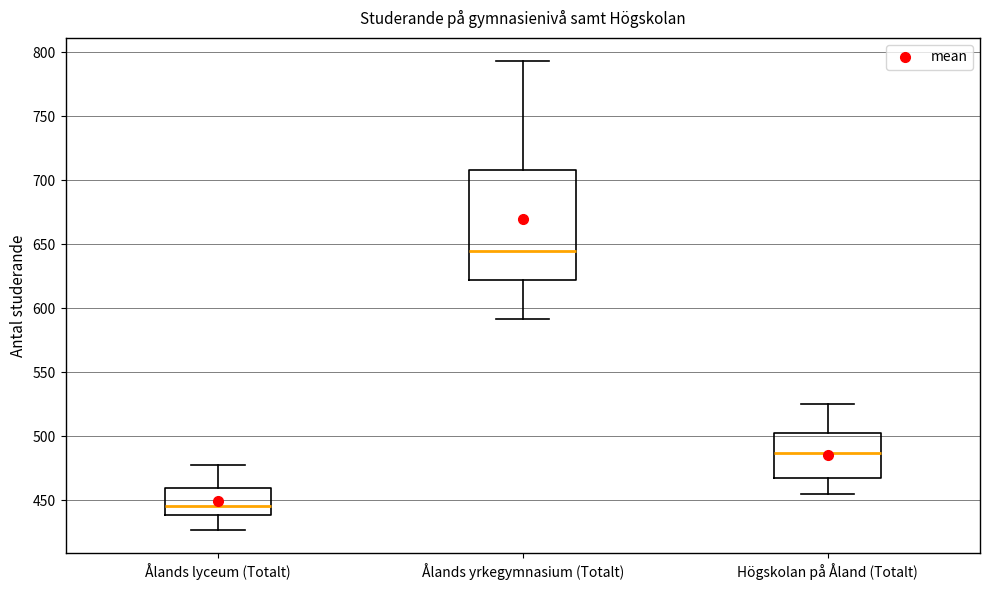

Where is the lower edge of the box for Högskolan på Åland (Totalt) on the y-axis? The values are not printed on the chart, so give them approximately, as read against the axis.

465